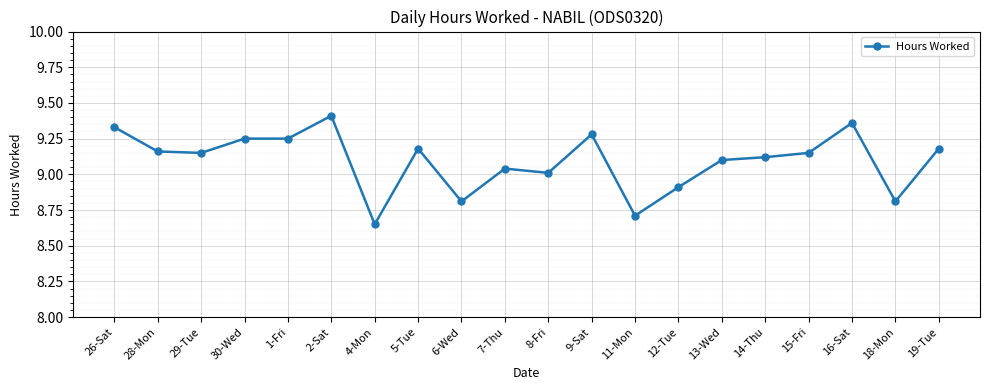

Is it true that the value at 15-Fri is 12.4?

False